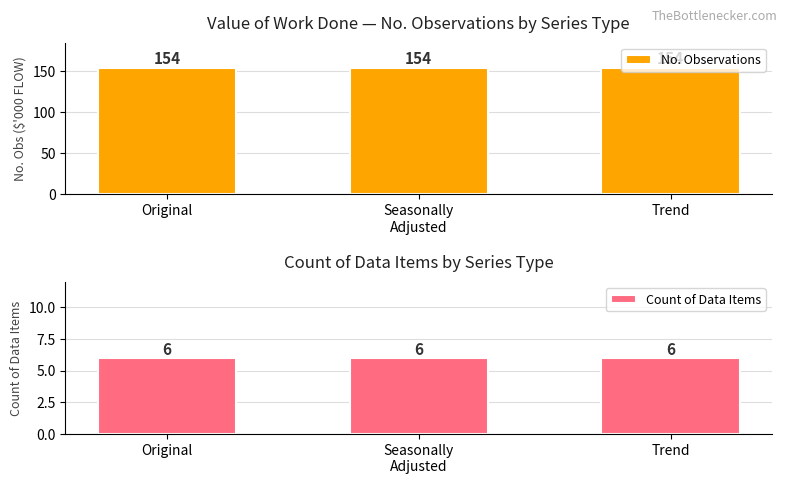

What is the maximum value for No. Observations?

154